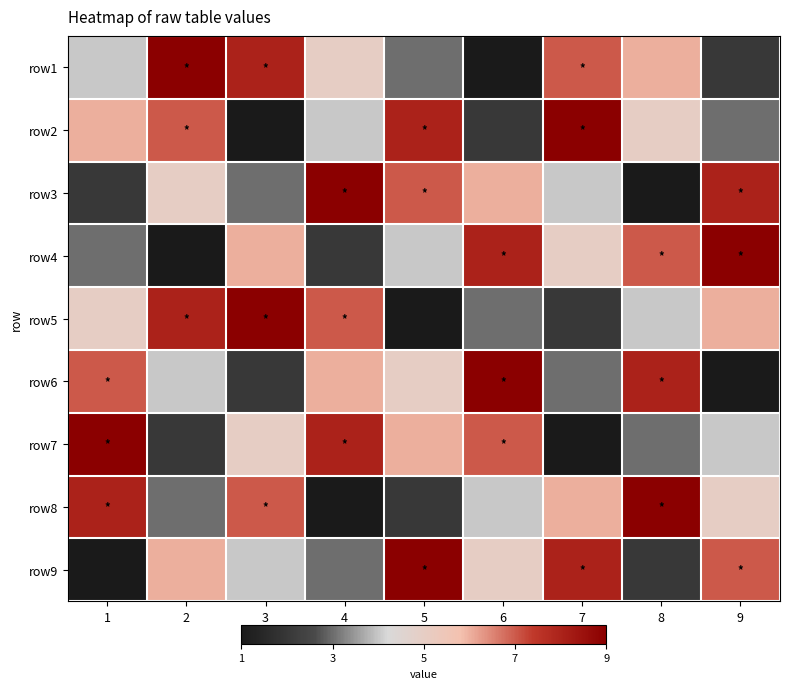

Between 7 and 6, which is larger?

7